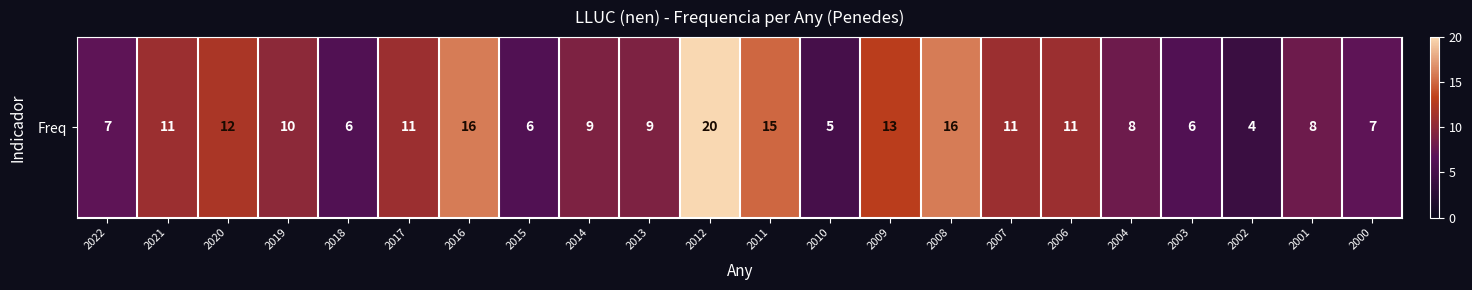

Rank the categories by value from lowest to highest.

2002, 2010, 2018, 2015, 2003, 2022, 2000, 2004, 2001, 2014, 2013, 2019, 2021, 2017, 2007, 2006, 2020, 2009, 2011, 2016, 2008, 2012